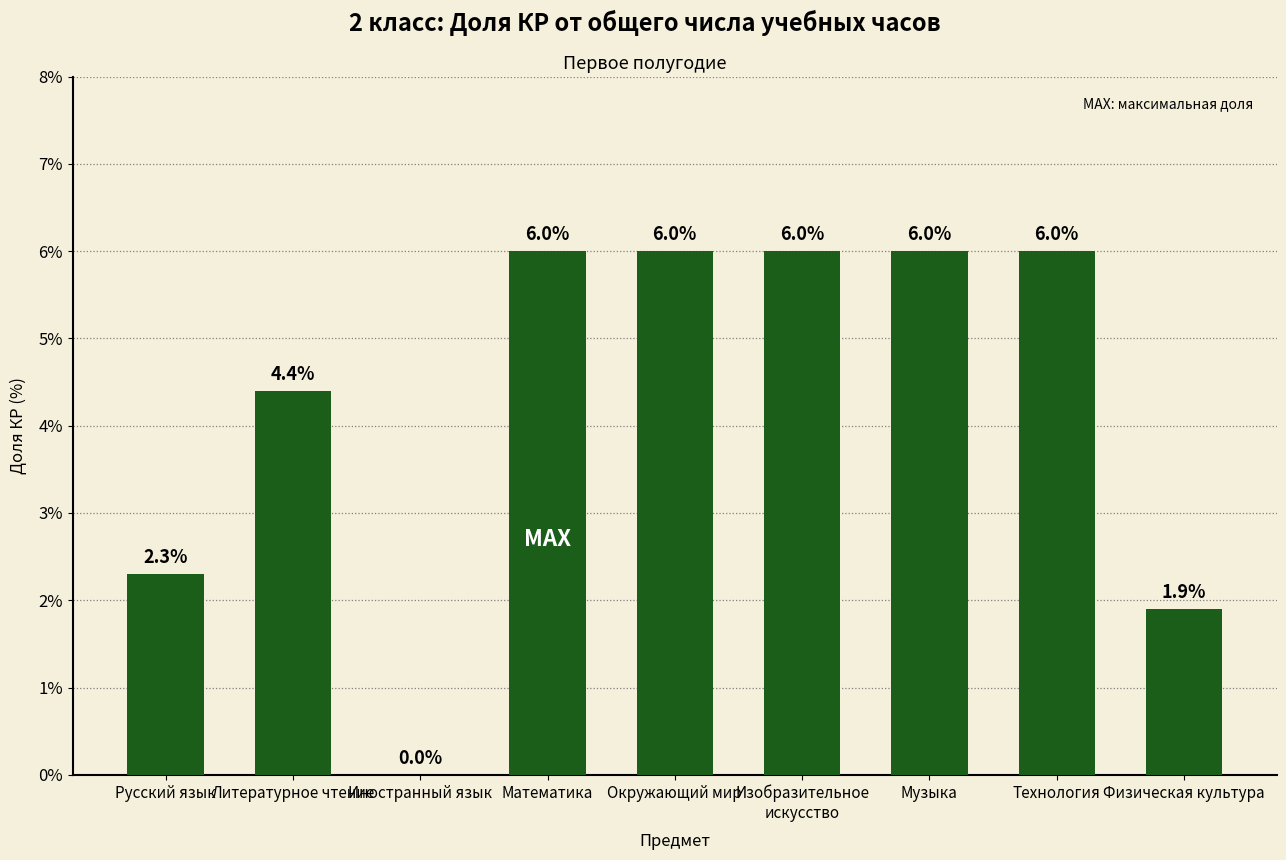

What is the difference between the values at Литературное чтение and Русский язык?

2.1